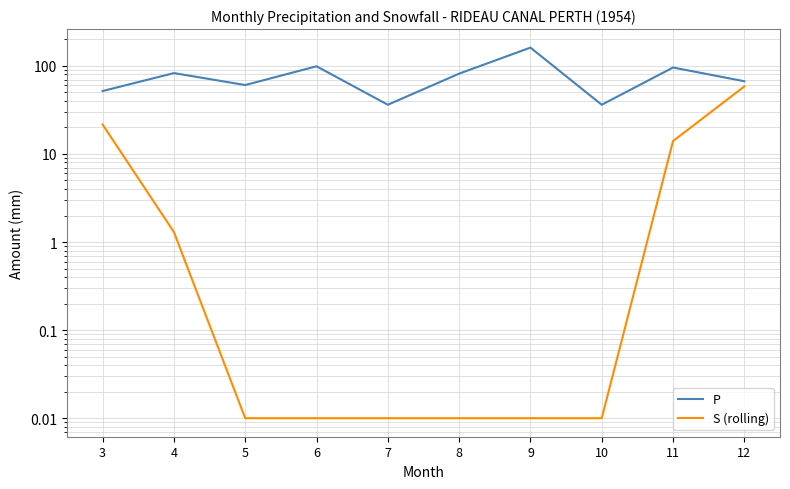

Reading right to left, extract all data points from this chart.

P: 66.9	95.8	36.2	161.2	81.6	36.2	98.9	60.6	82.8	51.8
S (rolling): 58.4	14.0	0.0	0.0	0.0	0.0	0.0	0.0	1.3	21.6